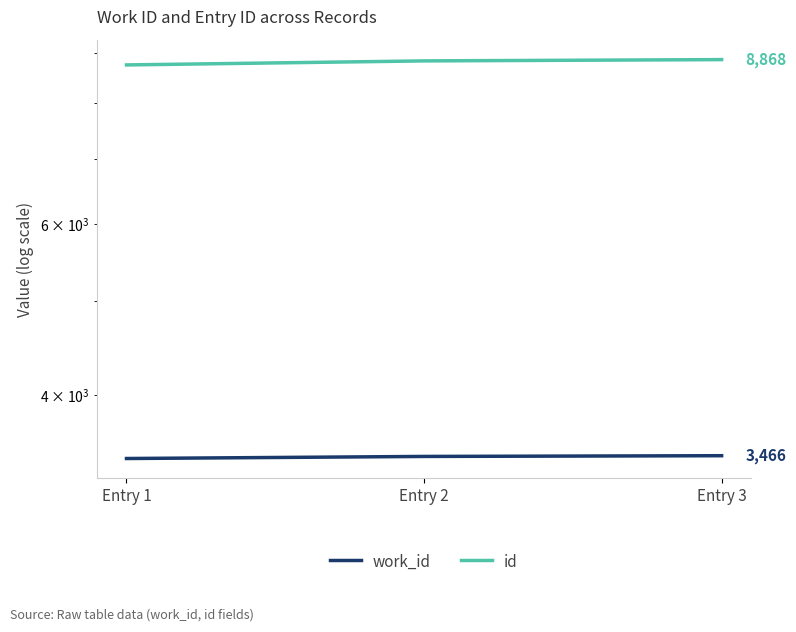

What is the spread (max minus min) of values at Entry 3?

5402